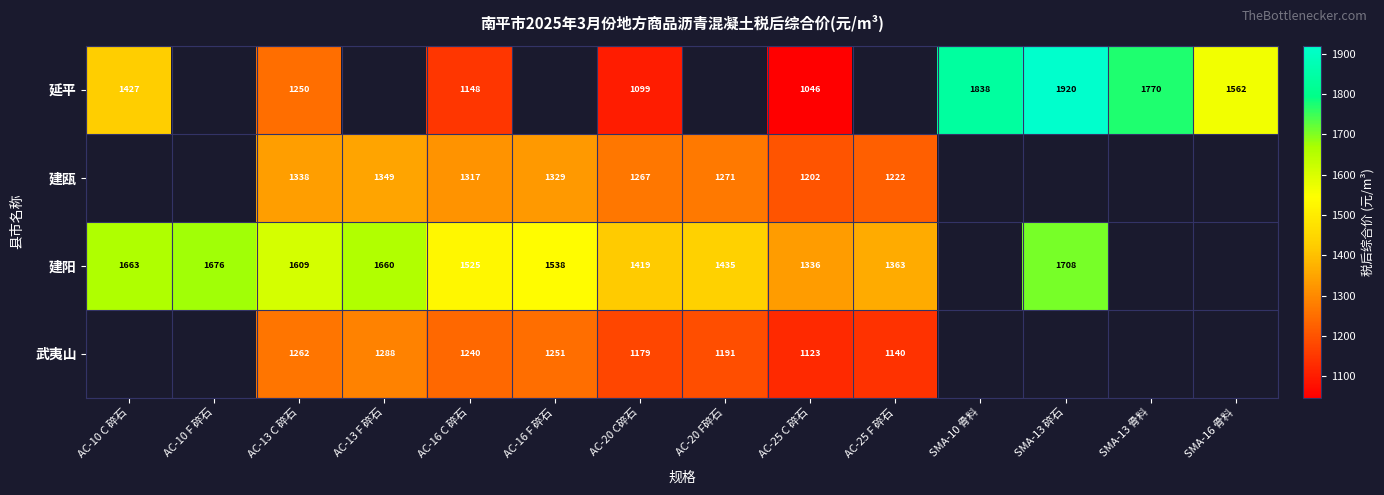

Rank the series at AC-13 C 碎石 from highest to lowest value.

建阳, 建瓯, 武夷山, 延平